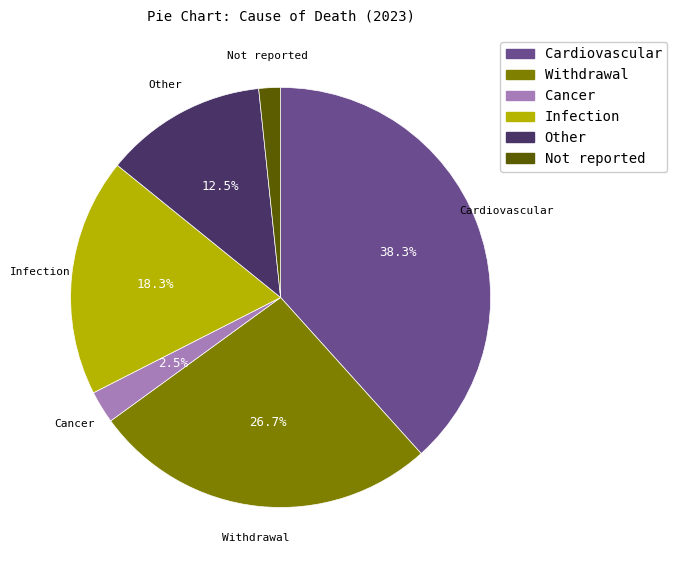

To the nearest percent, what is the difference between the largest and smallest slice percentages?

37%